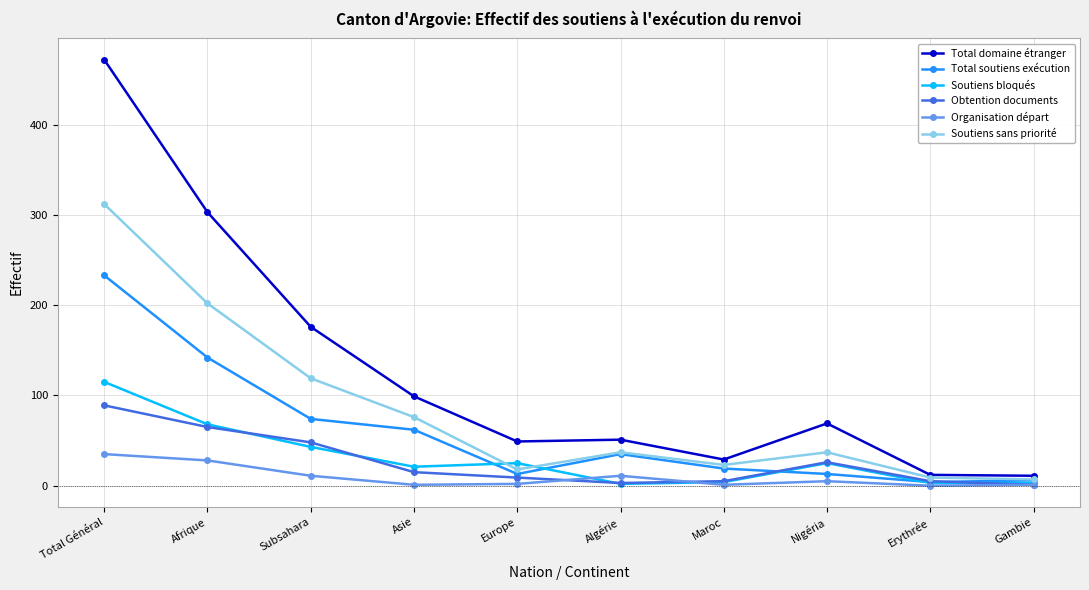

What is the average value of the Organisation départ series?

10